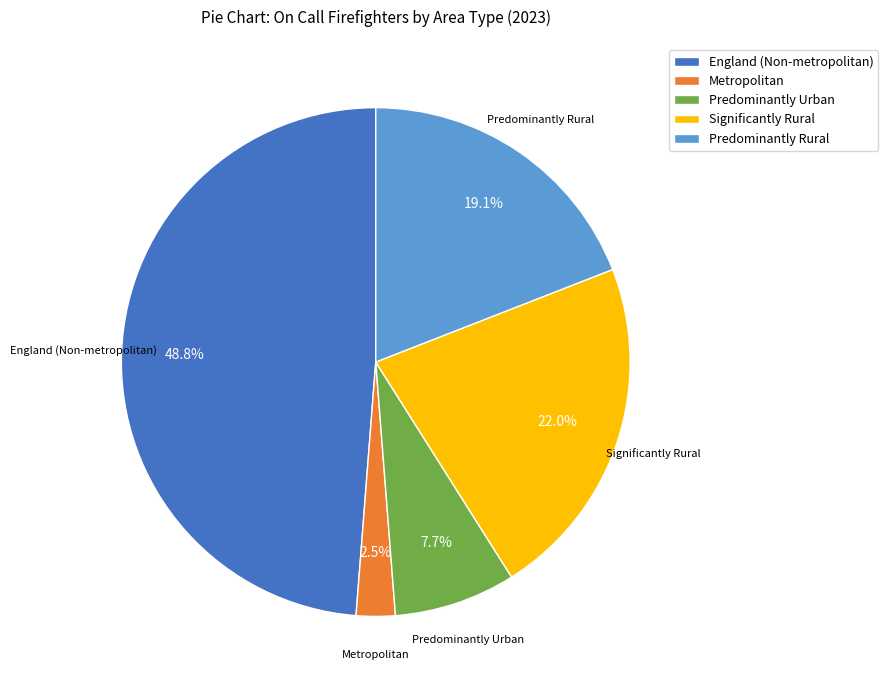

Rank the categories by value from highest to lowest.

England (Non-metropolitan), Significantly Rural, Predominantly Rural, Predominantly Urban, Metropolitan